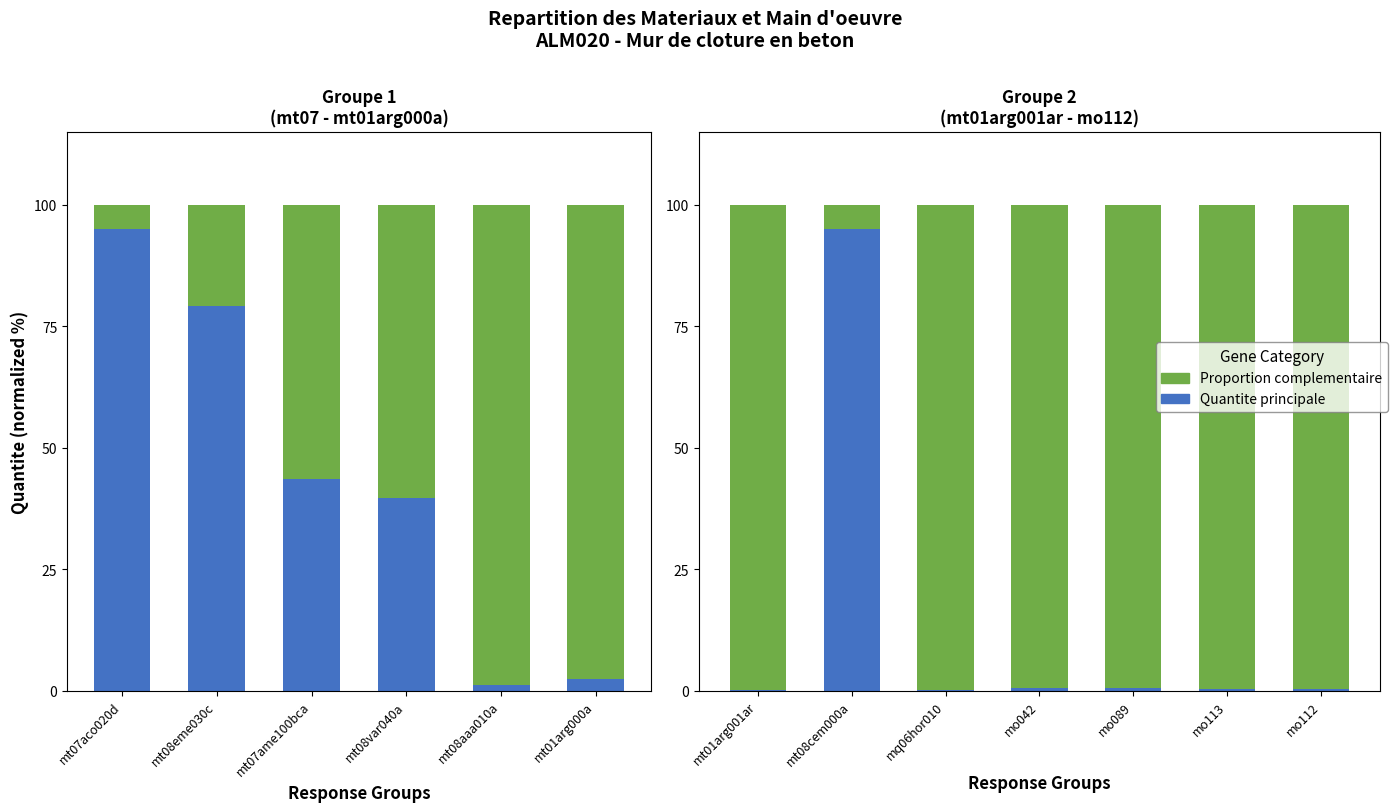

At which category is the sum across all series the highest?

mt01arg001ar